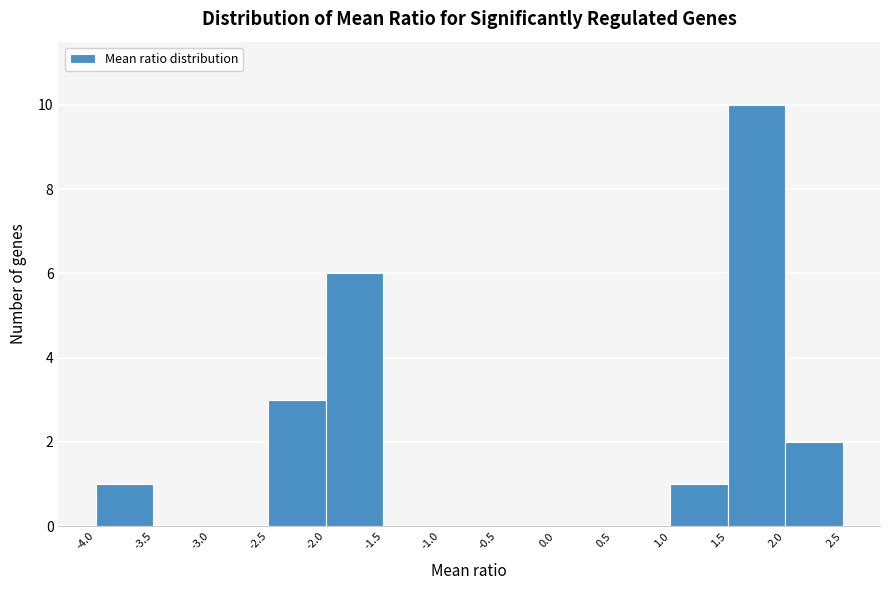

Over which range of the x-axis is the bar tallest?

1.5 to 2.0